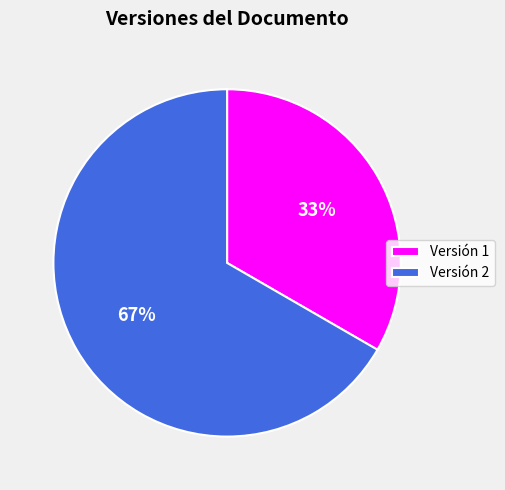

Is there a majority slice in this chart?

Yes